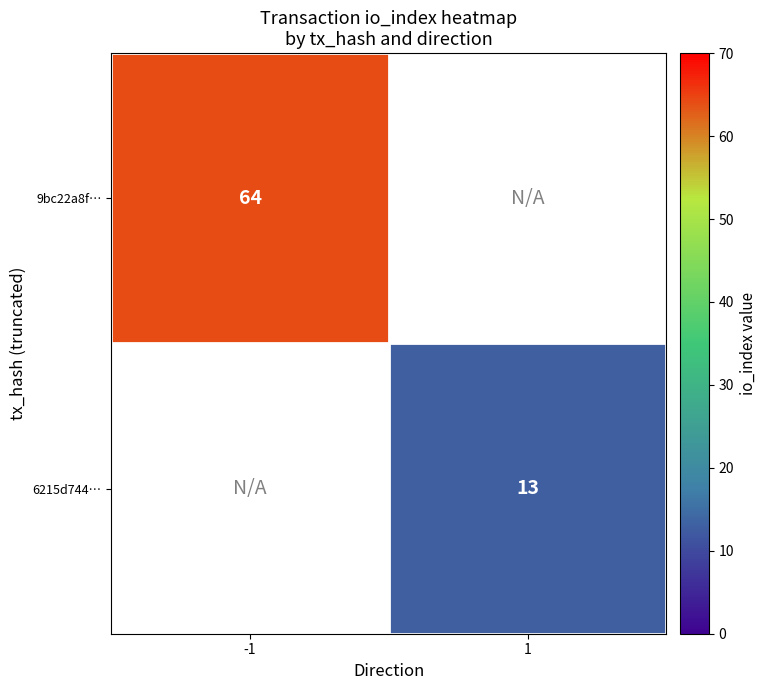

True or false: 9bc22a8f… has a value of 91 at -1.

False